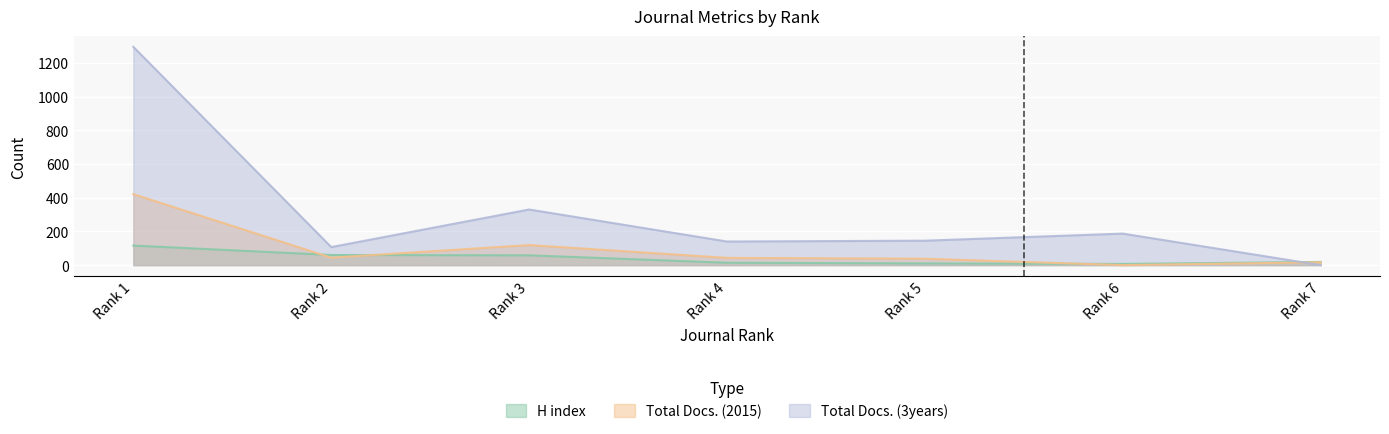

How many intersections are there between Total Docs. (2015) and H index?

3